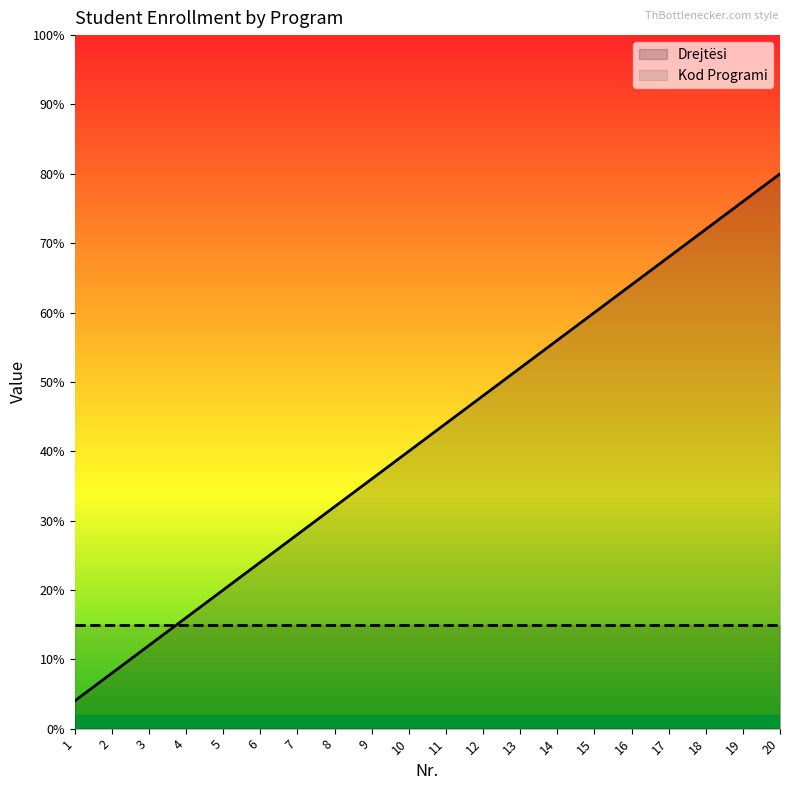

Rank the categories by value from highest to lowest.

20, 19, 18, 17, 16, 15, 14, 13, 12, 11, 10, 9, 8, 7, 6, 5, 4, 3, 2, 1